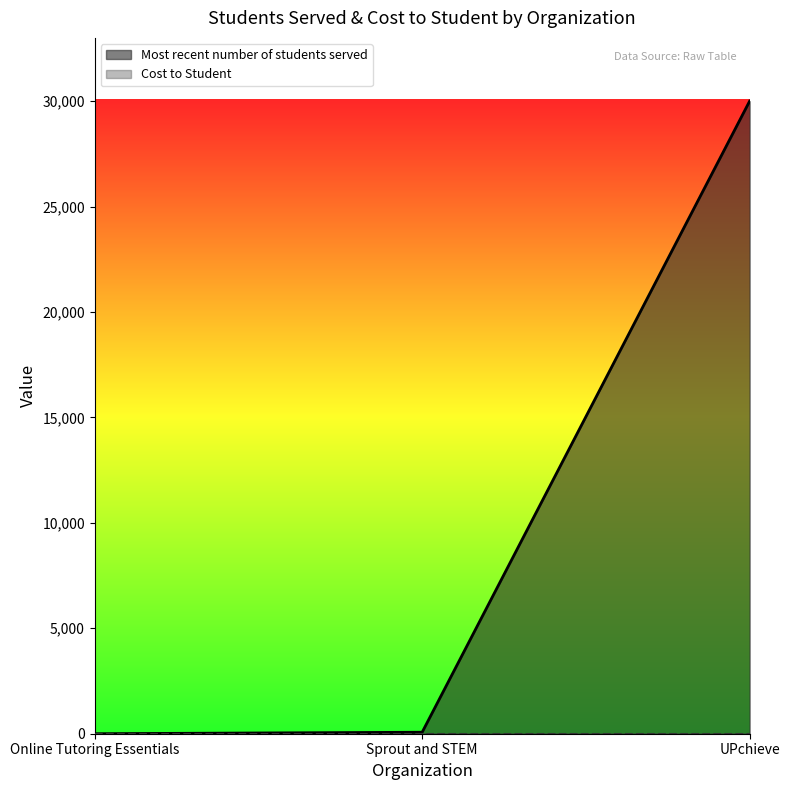

How many data points are above 70?

1